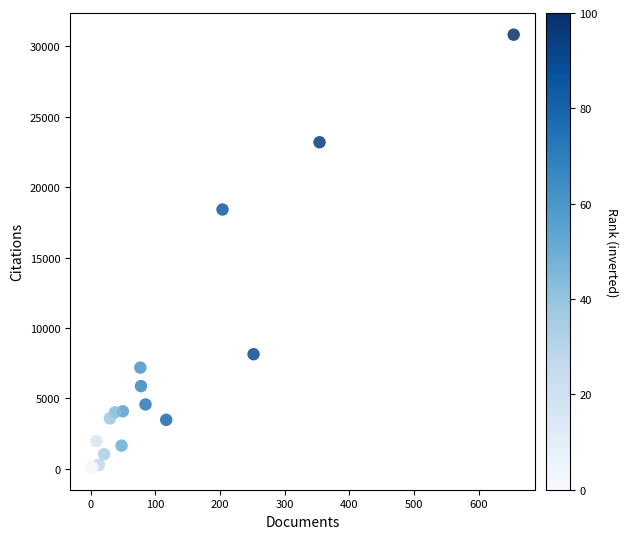

What Y value in the scatter plot is closest to 15448?

18420